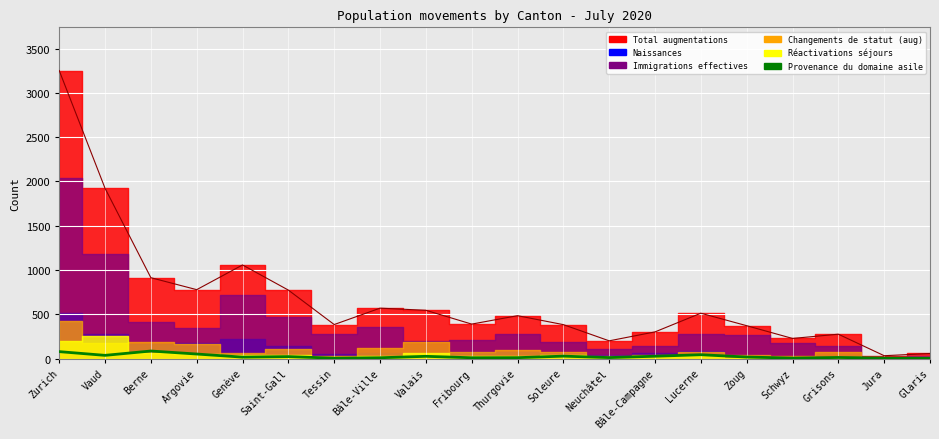

Where does the data first go above 17?

Zurich